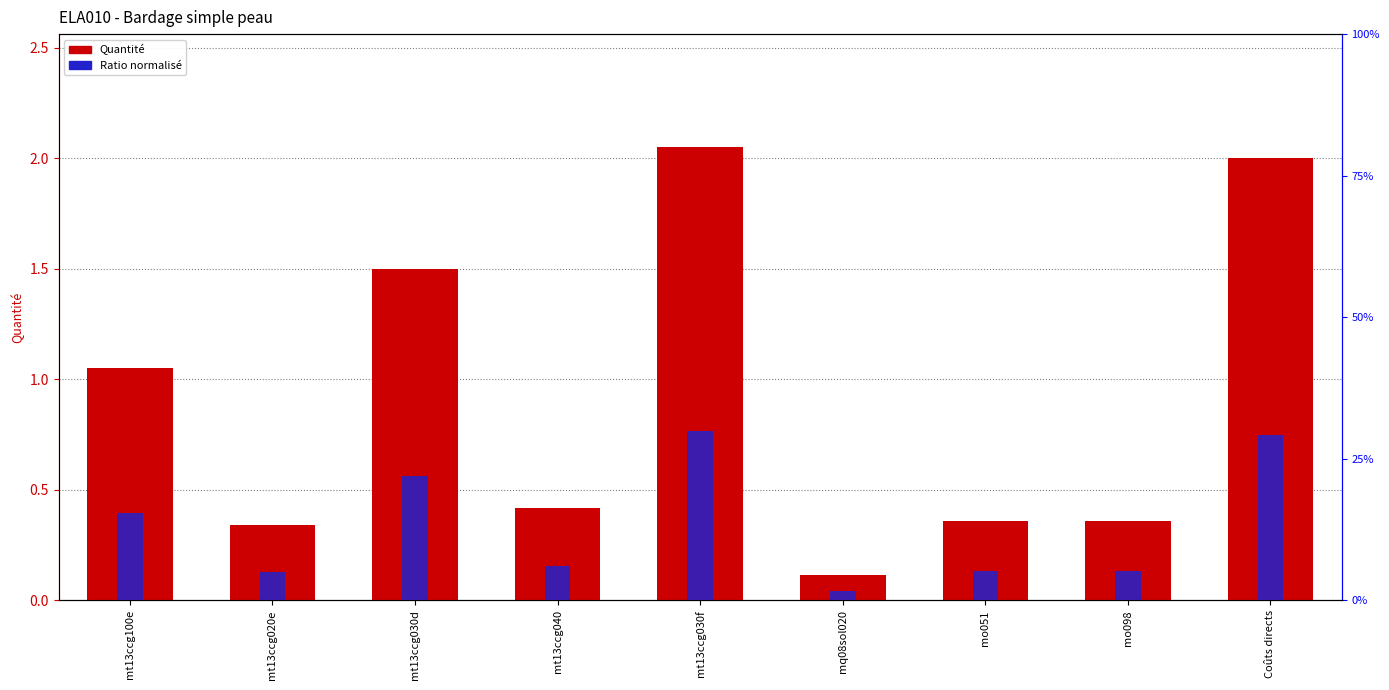

What is the label of the 3rd bar from the left?

mt13ccg030d